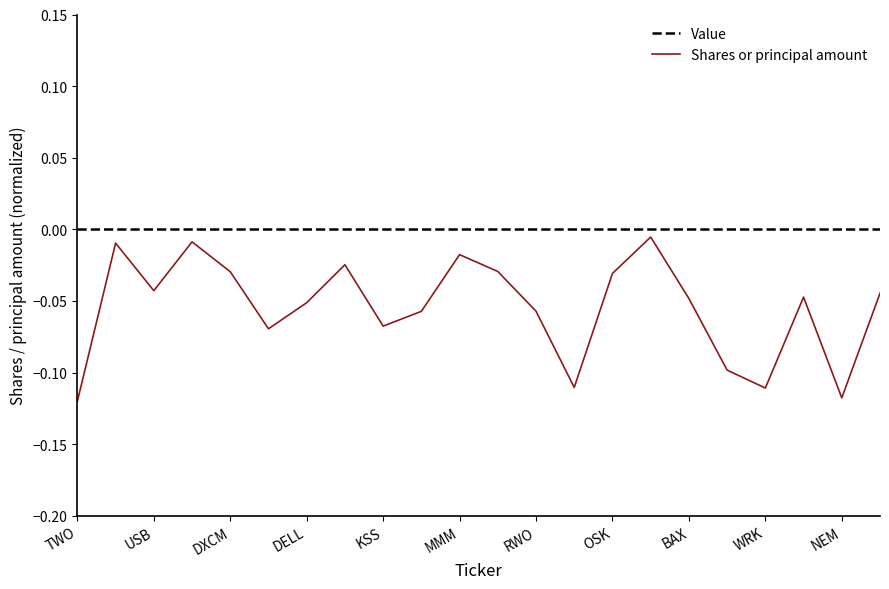

Rank the series by their average value, from lowest to highest.

Shares or principal amount, Value